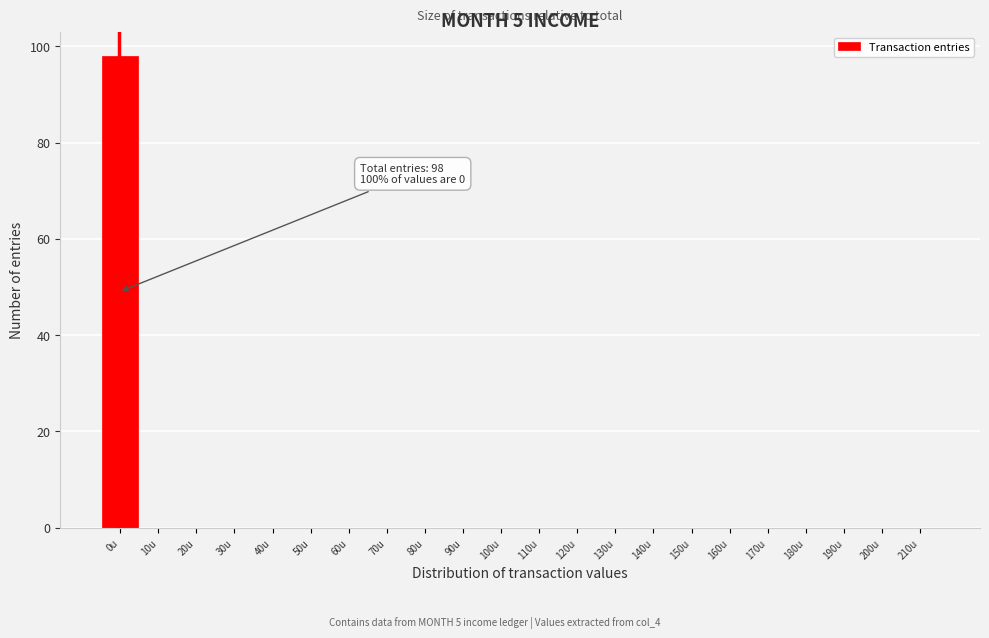

Reading left to right, extract all data points from this chart.

0u=98	10u=0	20u=0	30u=0	40u=0	50u=0	60u=0	70u=0	80u=0	90u=0	100u=0	110u=0	120u=0	130u=0	140u=0	150u=0	160u=0	170u=0	180u=0	190u=0	200u=0	210u=0